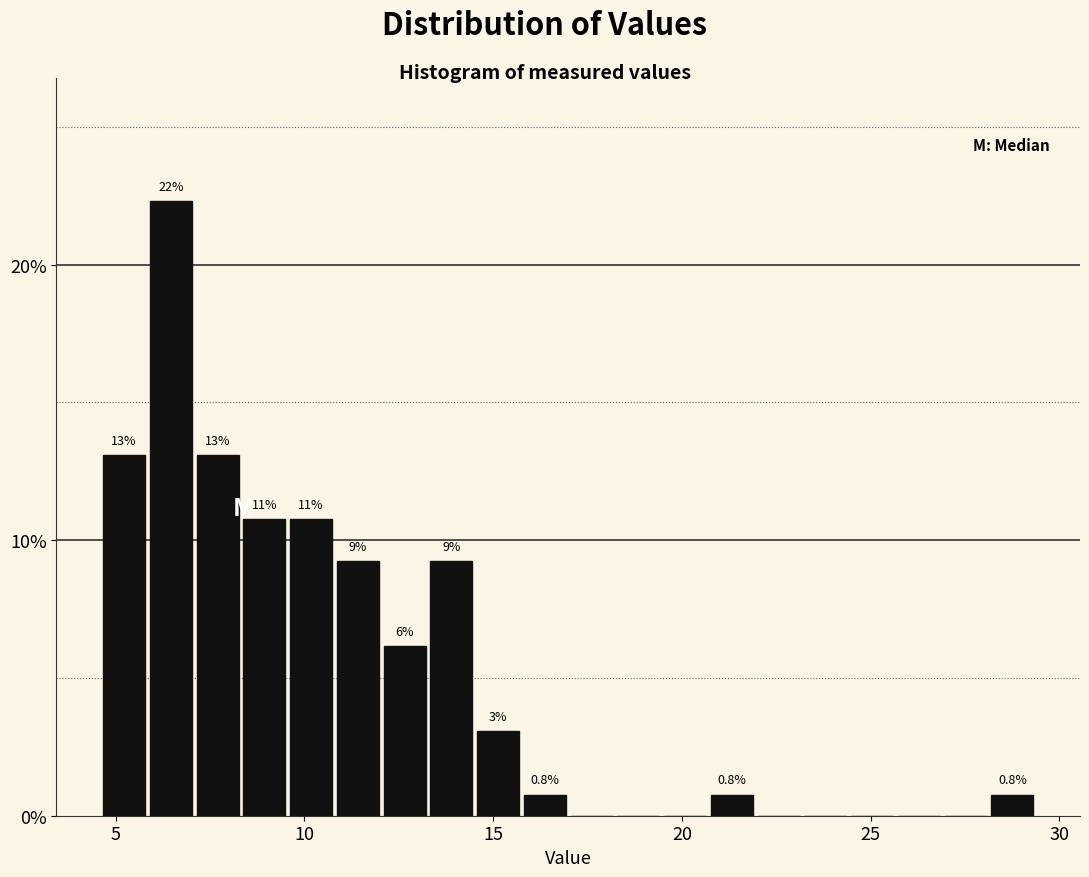

Read against the x-axis, roughly where is the centre of the tallest bar?

6.5